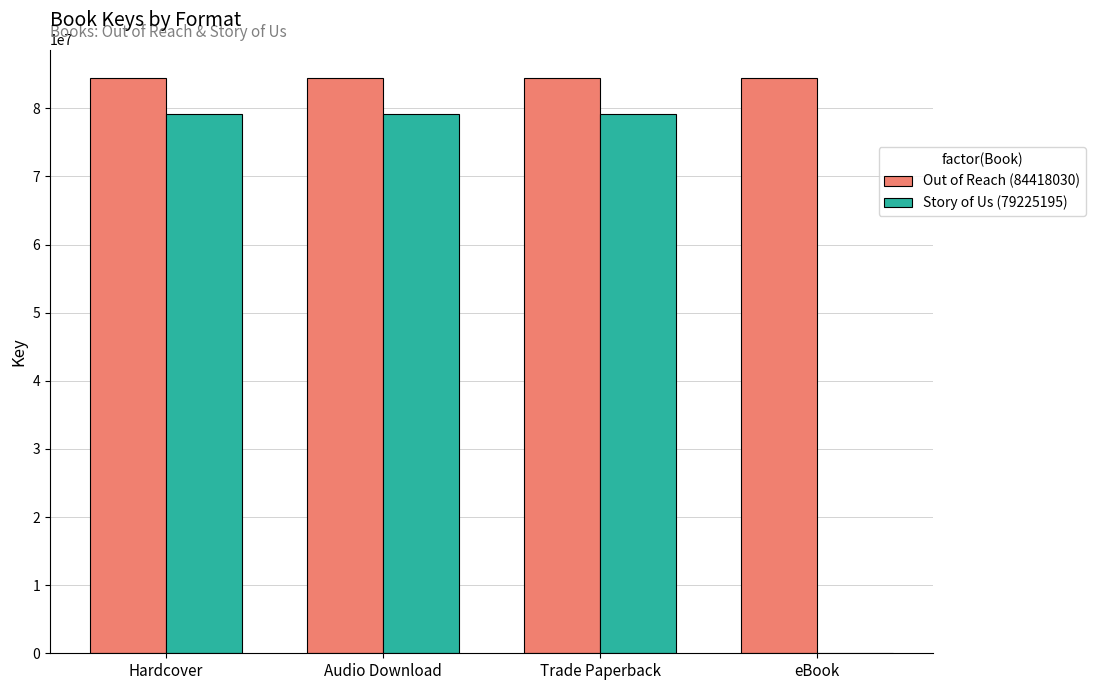

Is it true that Out of Reach (84418030) equals 46321345 at Trade Paperback?

False